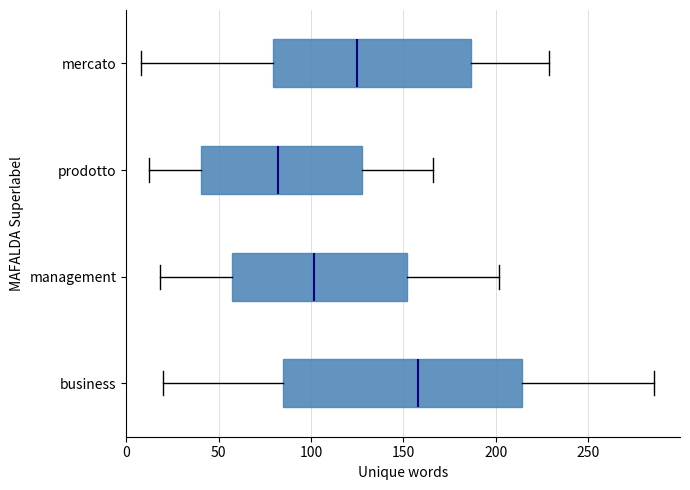

Comparing the boxes themselves (not the whiskers), which one is the widest?

business